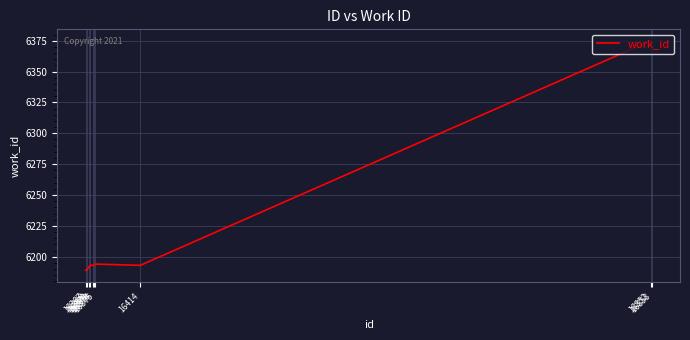

What is the difference between the maximum and minimum values?

186